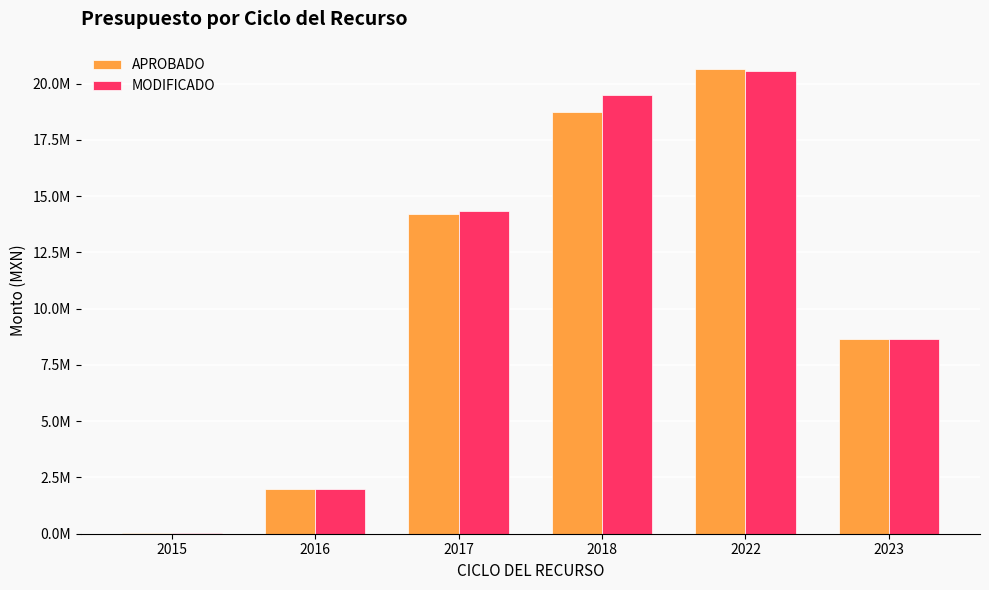

At which category is the sum across all series the highest?

2022